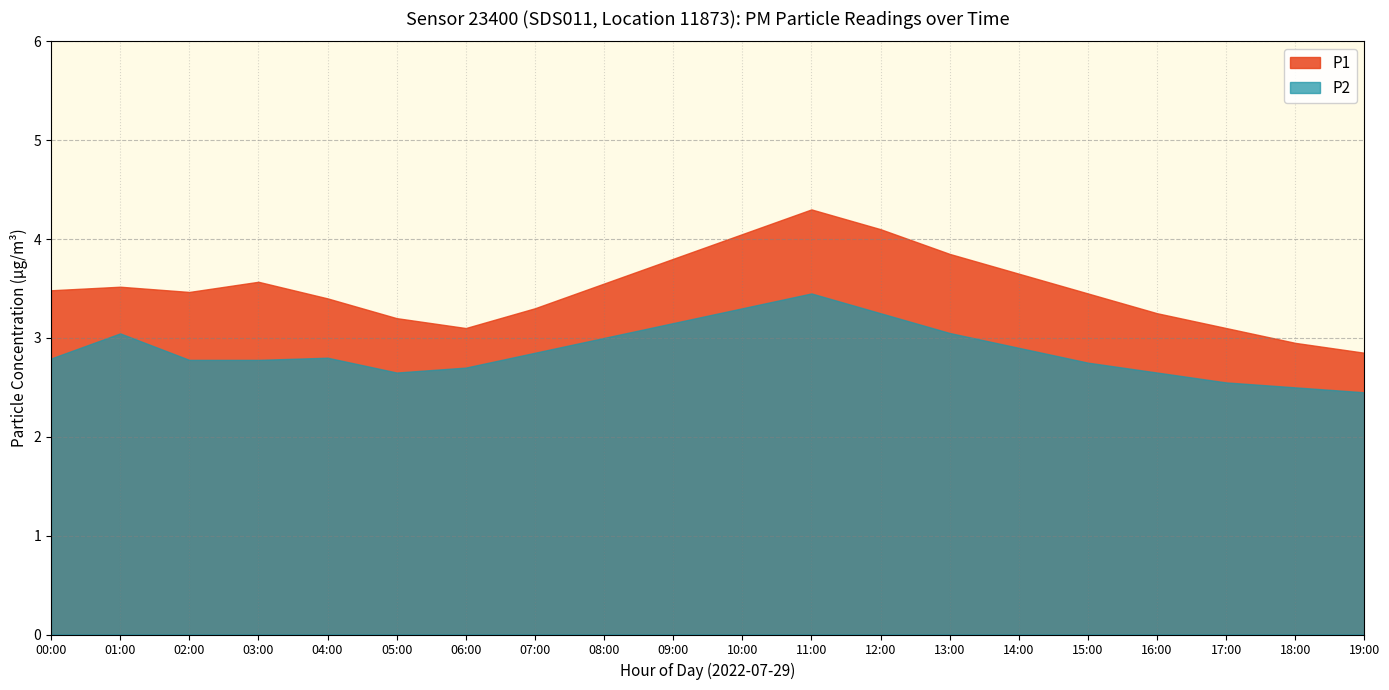

Which series changed the most between 03:00 and 12:00?

P1